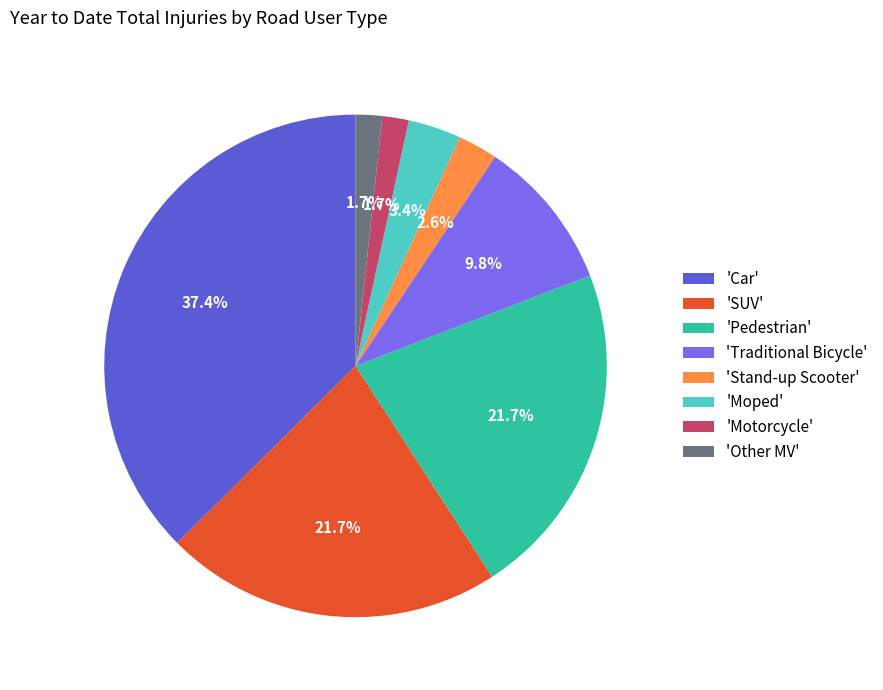

Do 'Pedestrian' and 'Other MV' together represent more than half of the pie?

No